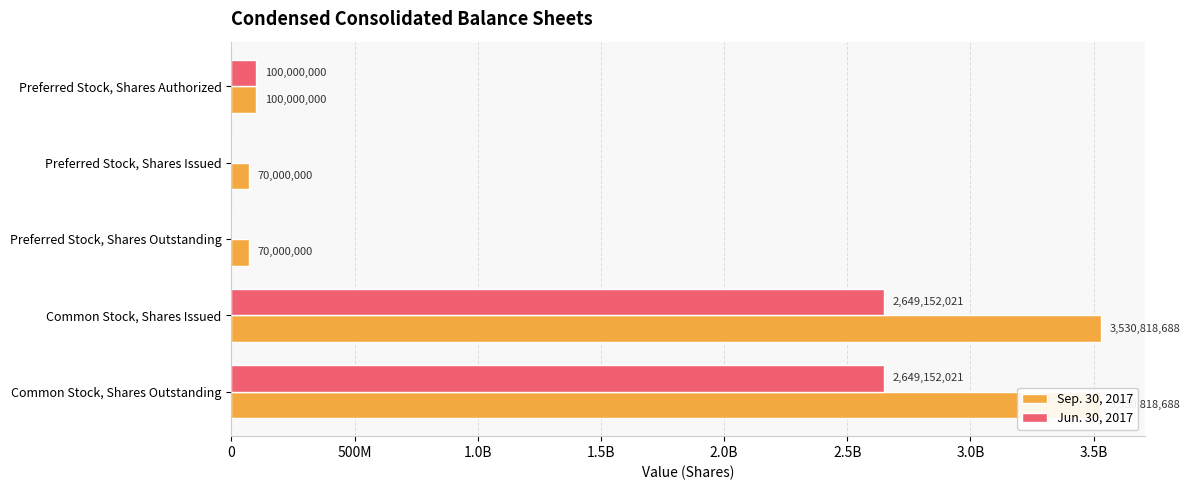

Which series has the largest total across all categories?

Sep. 30, 2017